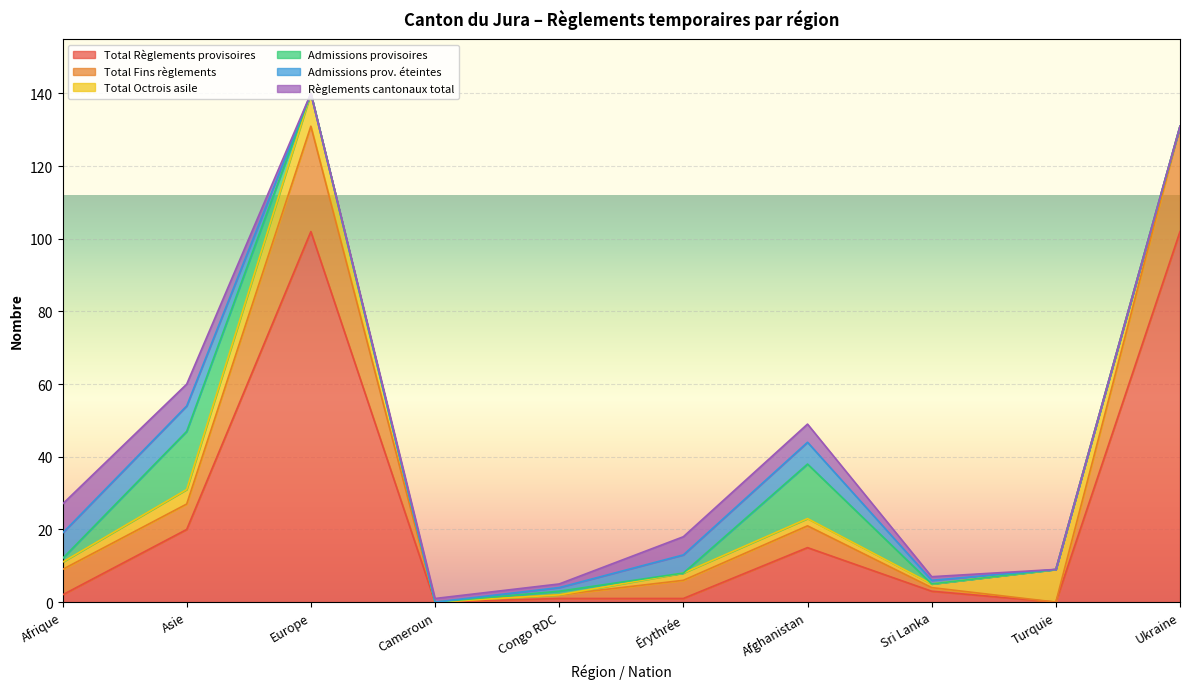

How many times do Admissions provisoires and Admissions prov. éteintes cross each other?

3